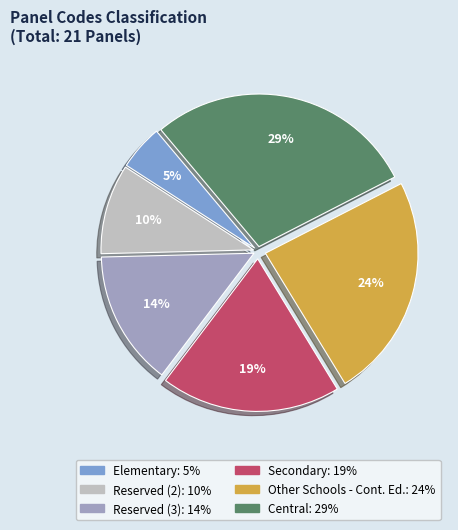

Is there any slice that represents more than half of the pie?

No